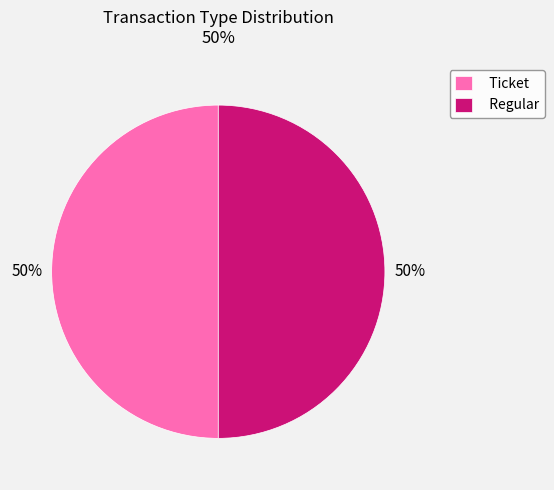

To the nearest percent, what is the average slice percentage?

50%